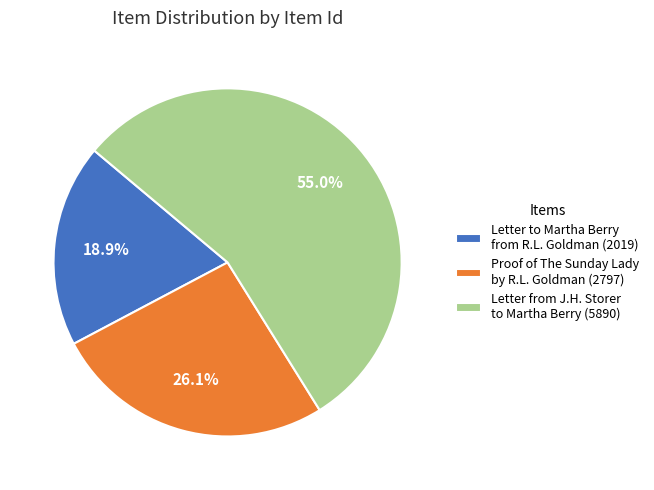

Rank the categories by value from lowest to highest.

Letter to Martha Berry from R.L. Goldman (2019), Proof of The Sunday Lady by R.L. Goldman (2797), Letter from J.H. Storer to Martha Berry (5890)